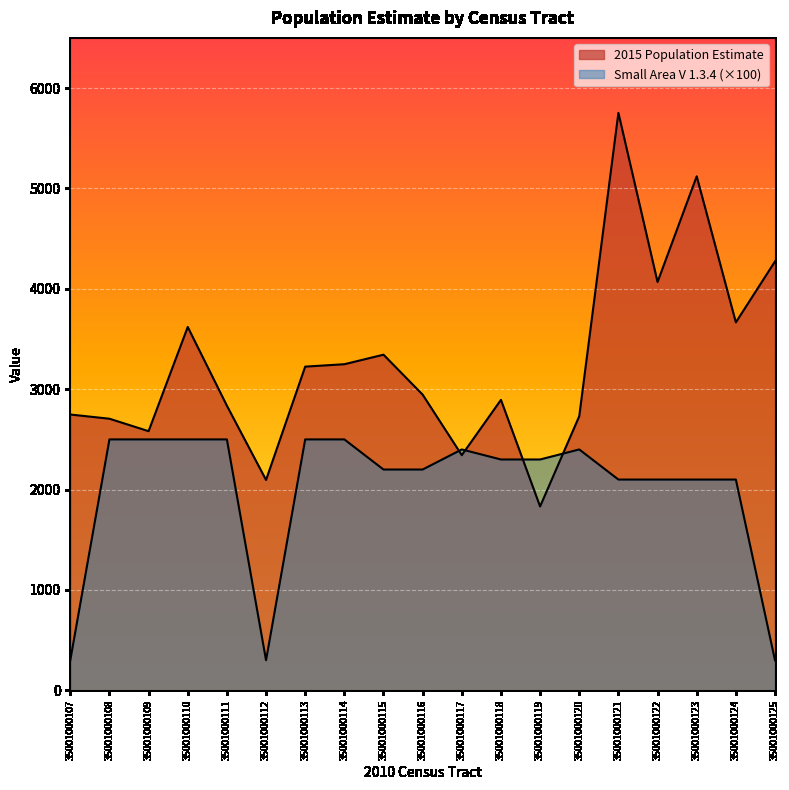

List the labels in order of Small Area V 1.3.4 value, smallest first.

35001000107, 35001000112, 35001000125, 35001000121, 35001000122, 35001000123, 35001000124, 35001000115, 35001000116, 35001000118, 35001000119, 35001000117, 35001000120, 35001000108, 35001000109, 35001000110, 35001000111, 35001000113, 35001000114